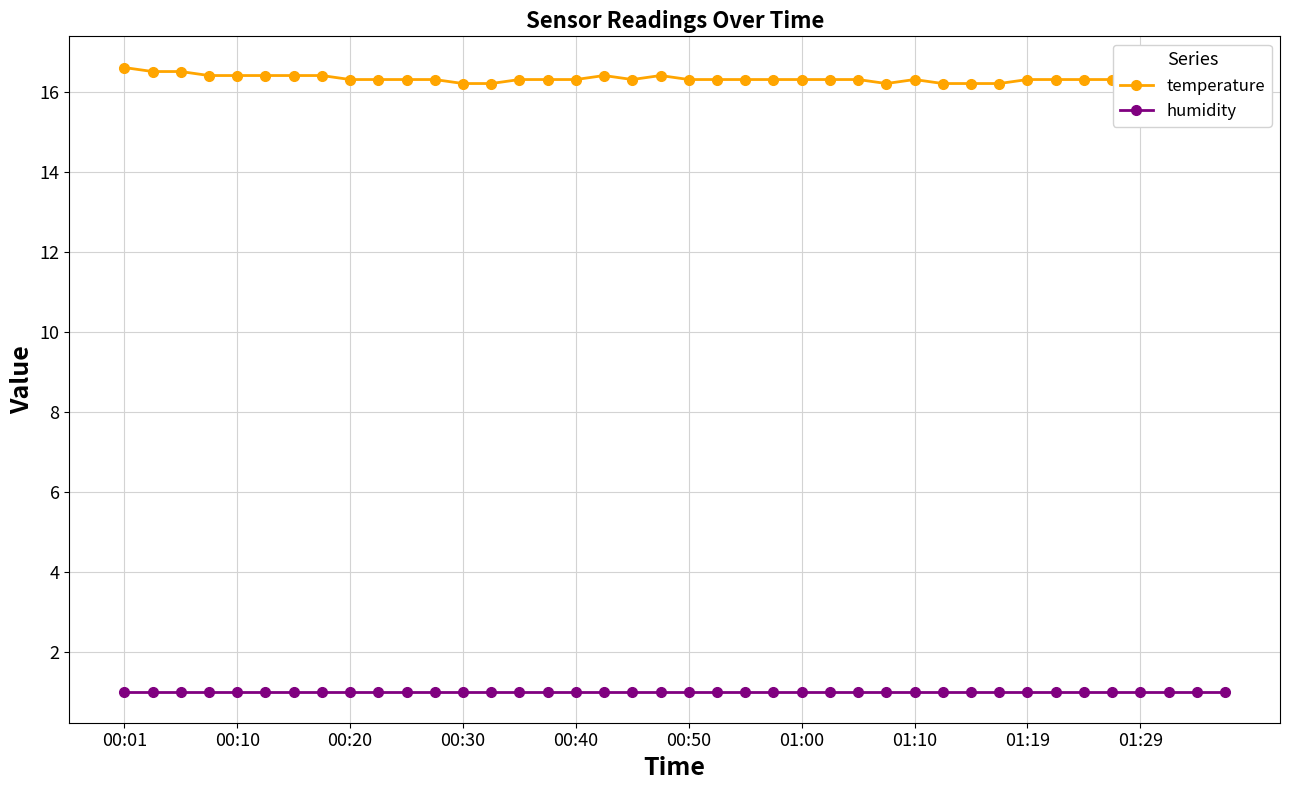

True or false: humidity and temperature intersect in this chart.

False